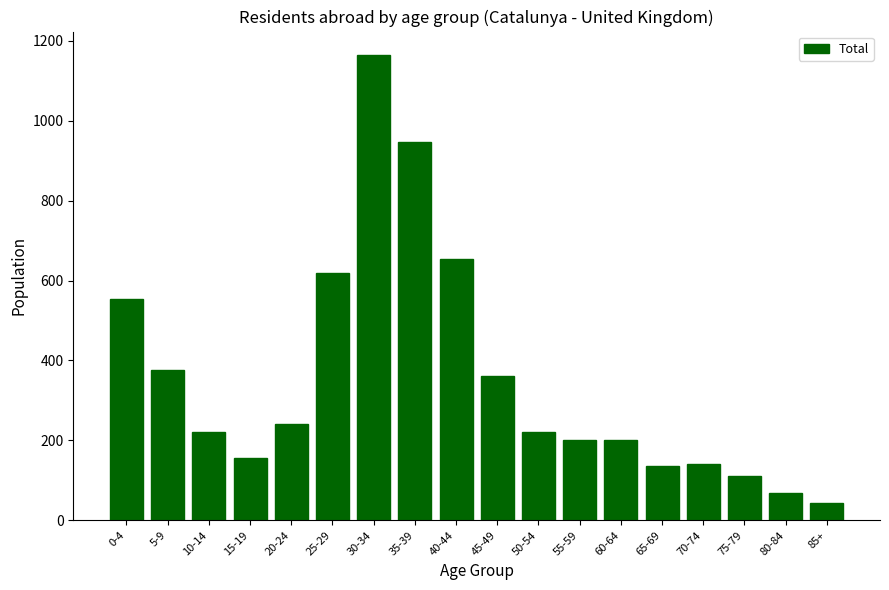

At which category does the chart reach its peak across all series?

30-34